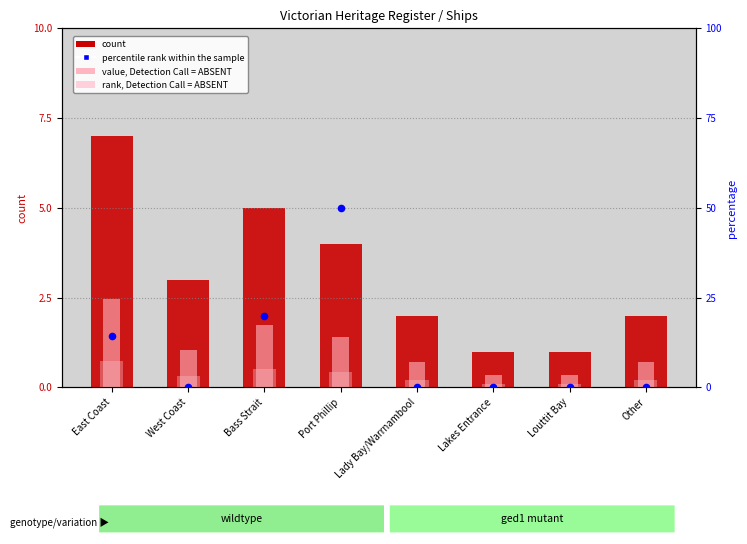

What are all the series names shown in the legend?

count, value, Detection Call = ABSENT, rank, Detection Call = ABSENT, percentile rank within the sample